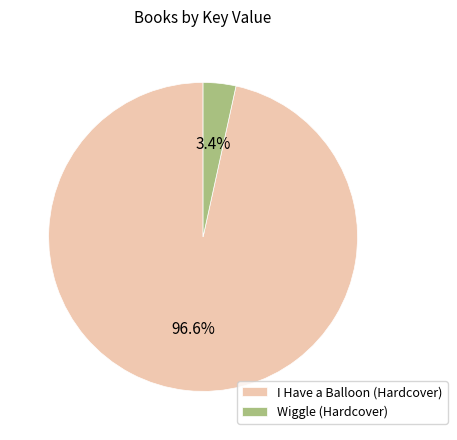

What percentage is the I Have a Balloon (Hardcover) slice, to the nearest percent?

97%